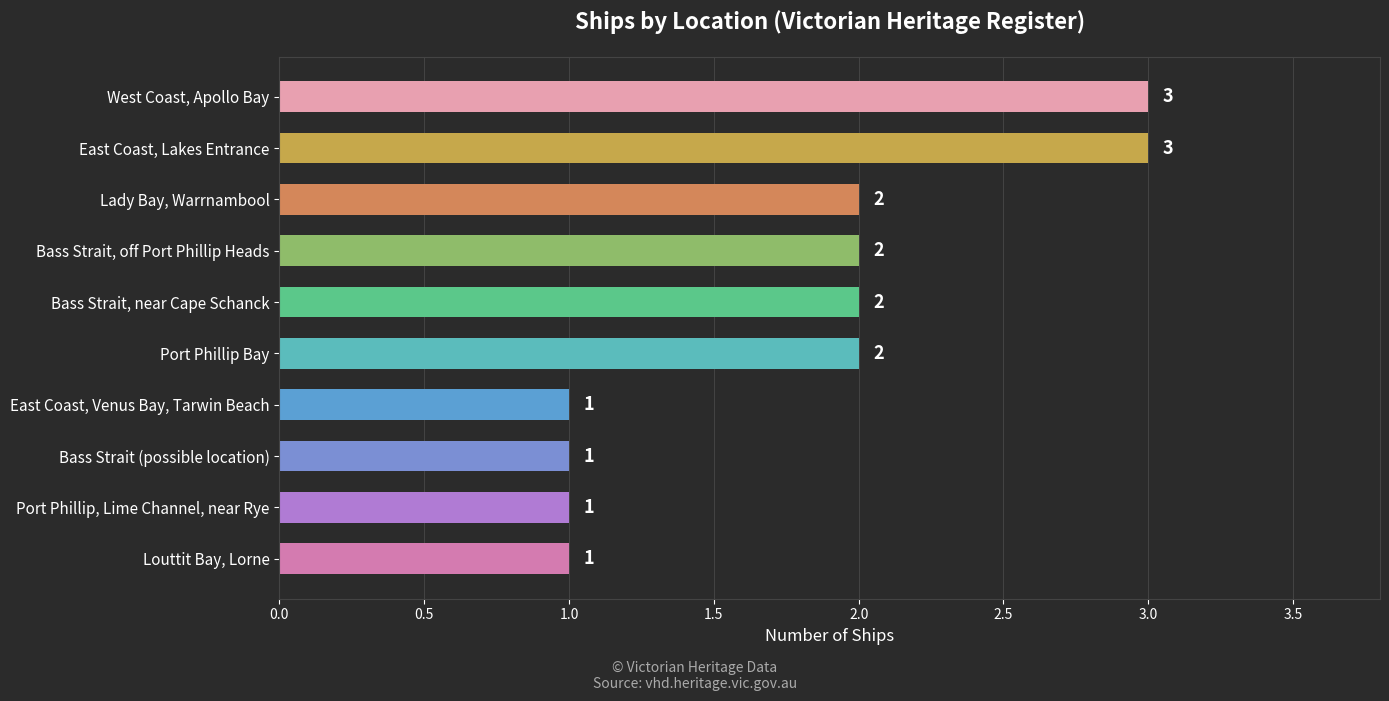

What is the ratio of the value at West Coast, Apollo Bay to the value at Lady Bay, Warrnambool?

1.5